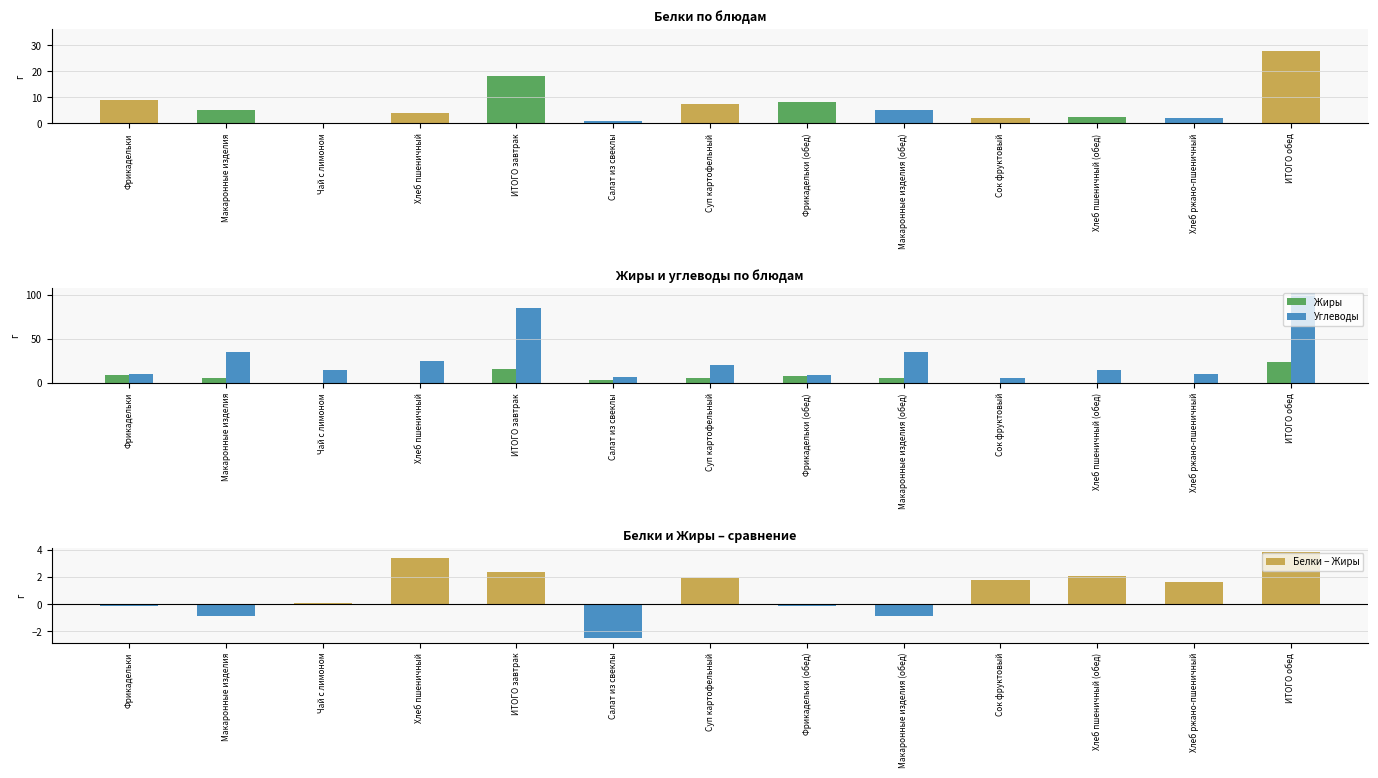

What is the difference between the second highest and second lowest values in the Жиры series?

15.6